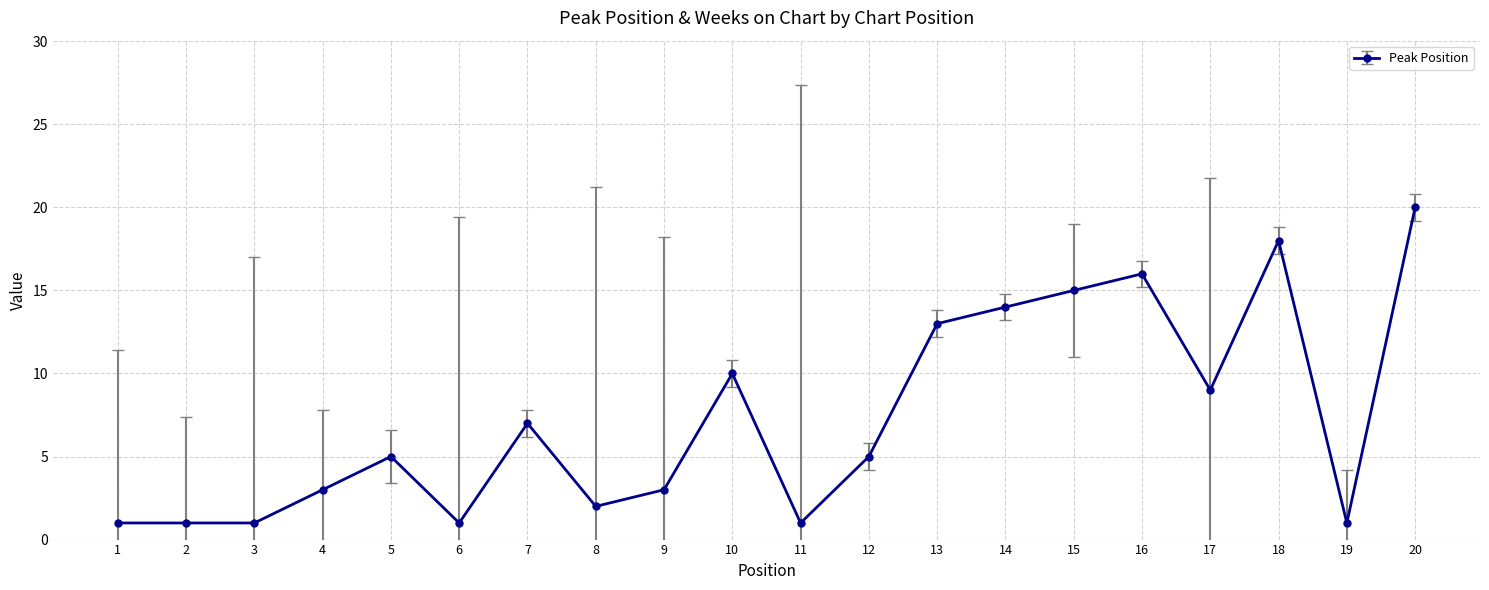

What is the change in value from 7 to 8?

-5